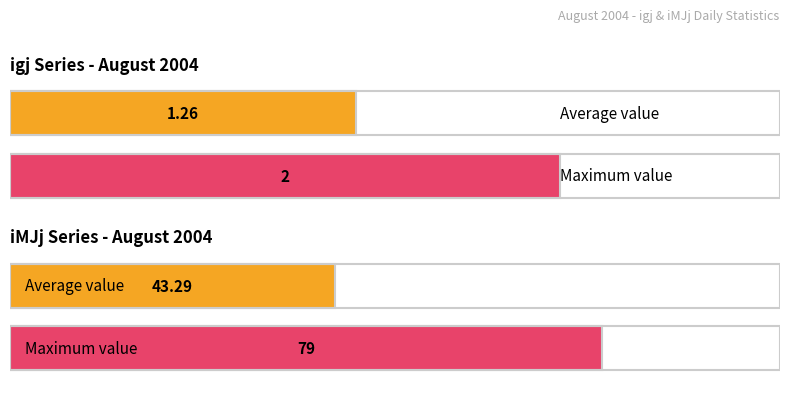

How many series are shown in this chart?

2